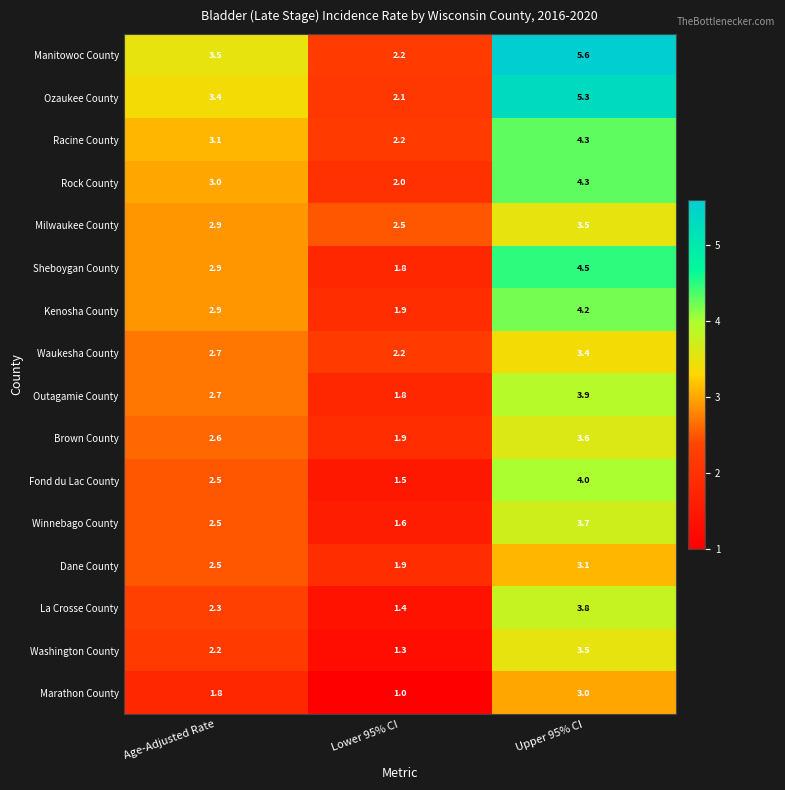

The Marathon County series shows 0.9 at Age-Adjusted Rate. True or false?

False